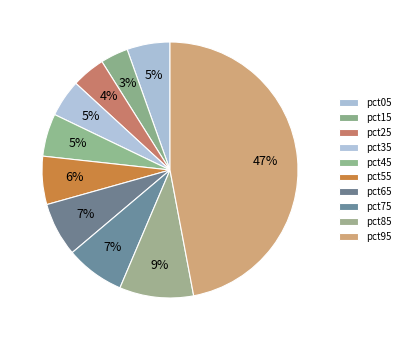

How many segments does this pie chart have?

10